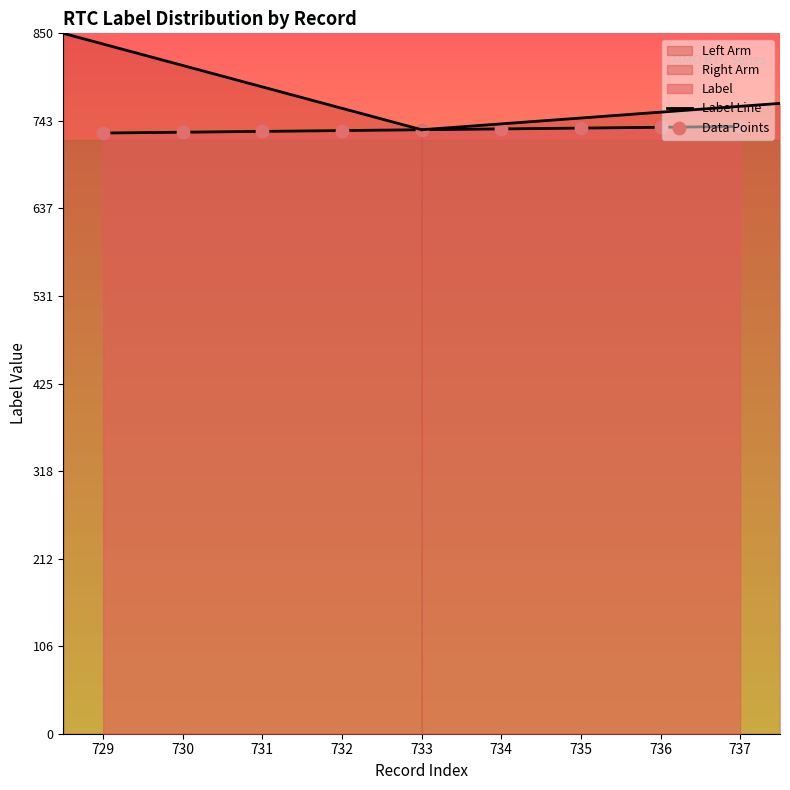

Which series contains the highest Y value?

Label Line